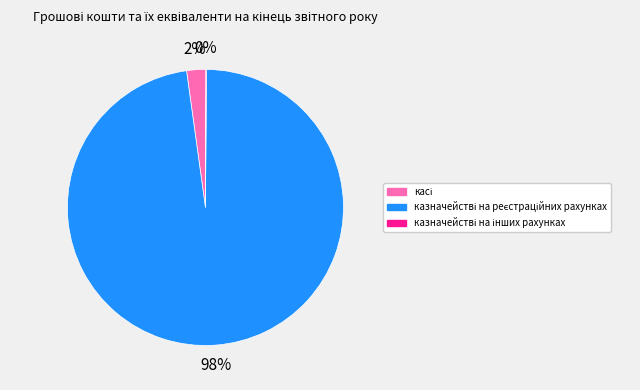

To the nearest percent, what is the difference between the largest and smallest slice percentages?

98%